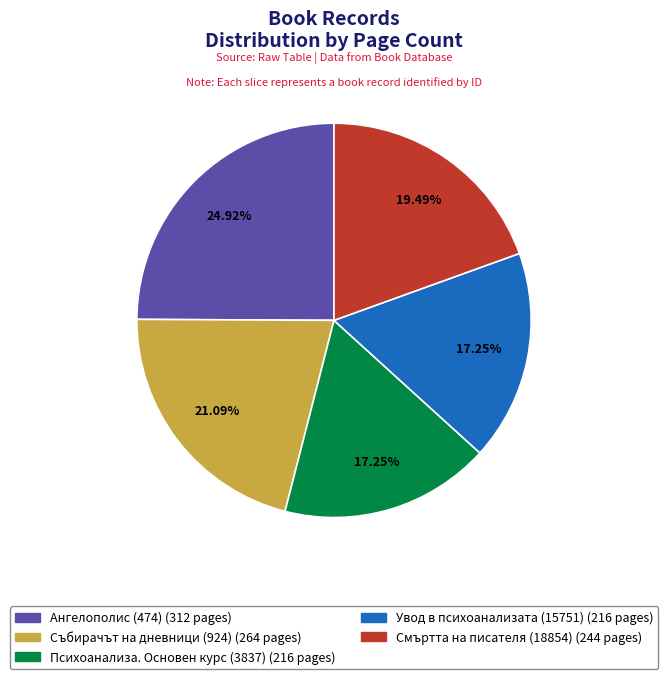

Count the number of slices in the pie.

5